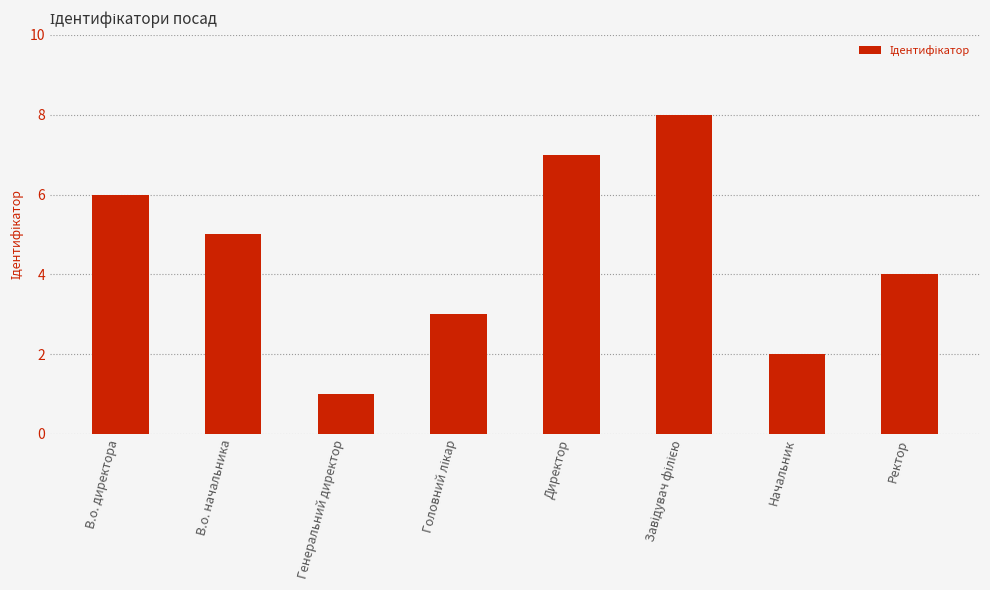

Which label corresponds to the smallest value in the chart?

Генеральний директор